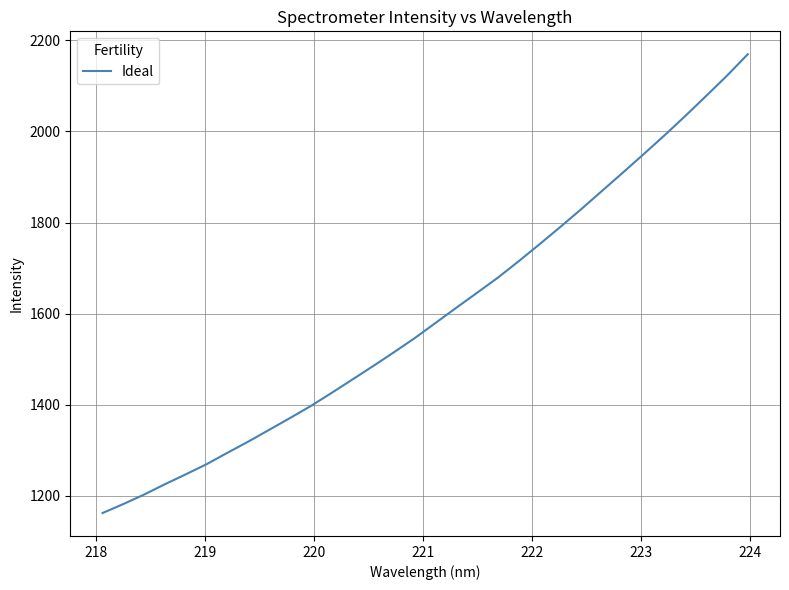

What is the difference between the maximum and minimum values?

1006.7